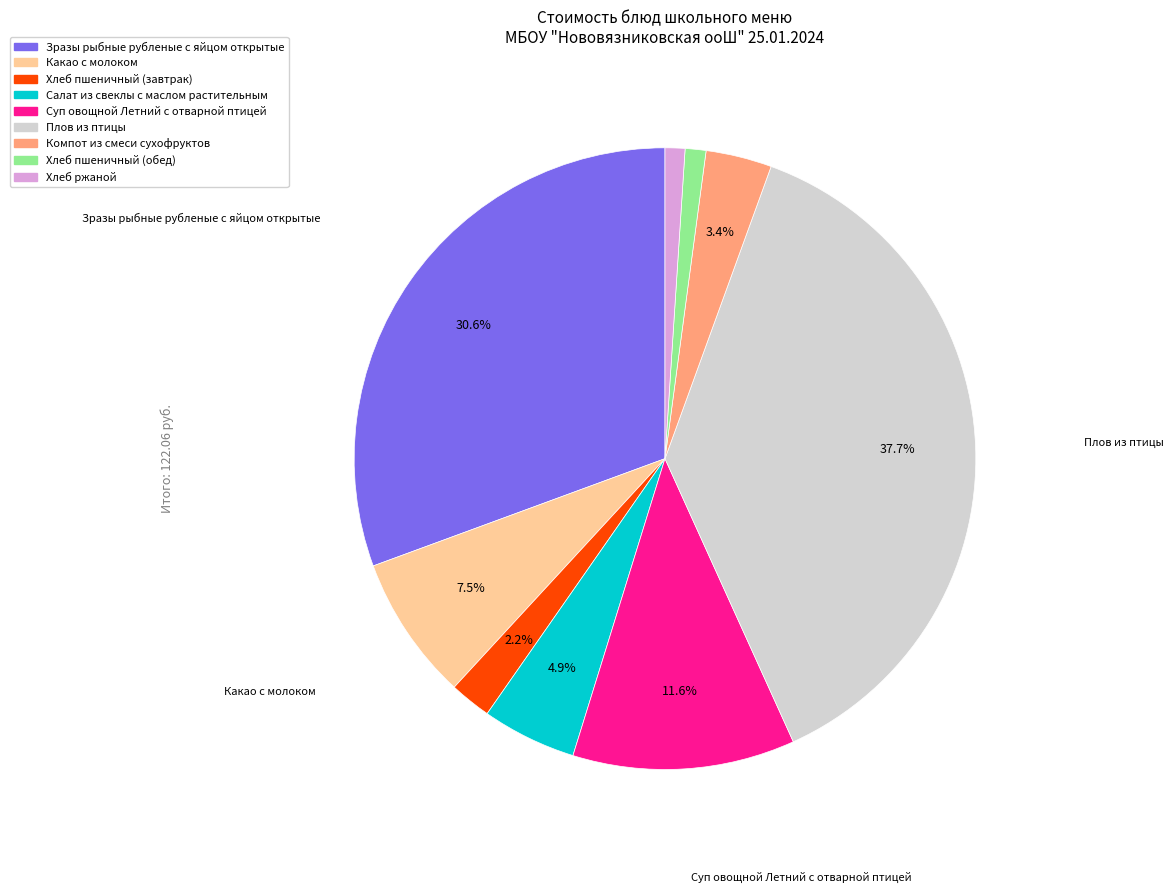

How much of the chart is everything except Какао с молоком?

92.5%